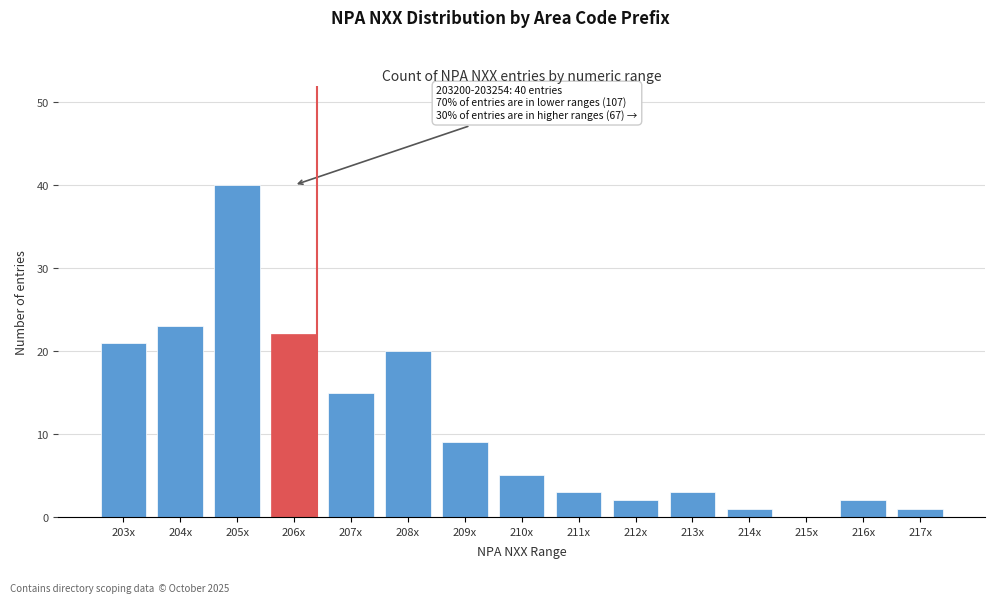

Reading left to right, list all the values displayed in this chart.

203x=21	204x=23	205x=40	206x=22	207x=15	208x=20	209x=9	210x=5	211x=3	212x=2	213x=3	214x=1	215x=0	216x=2	217x=1